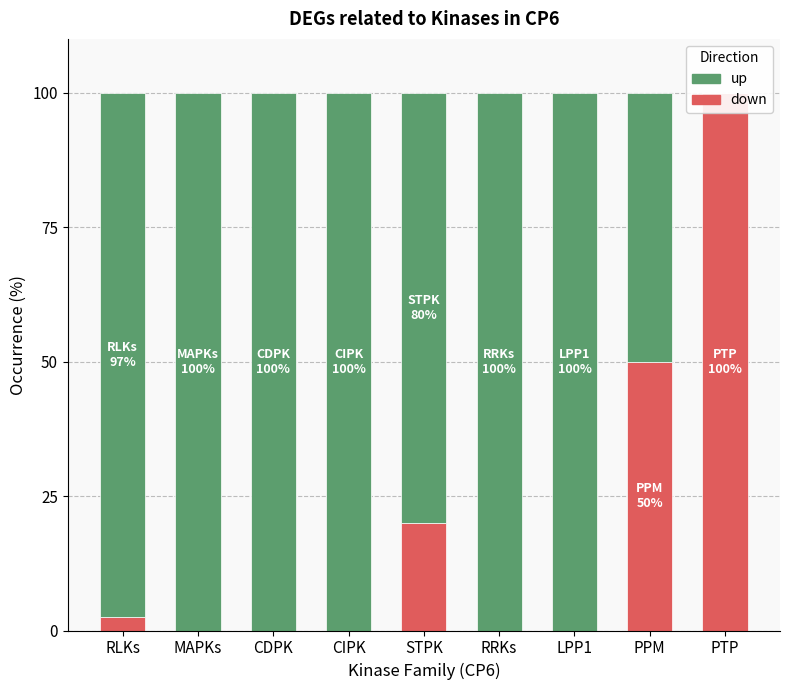

The down series shows 100.0 at PTP. True or false?

True